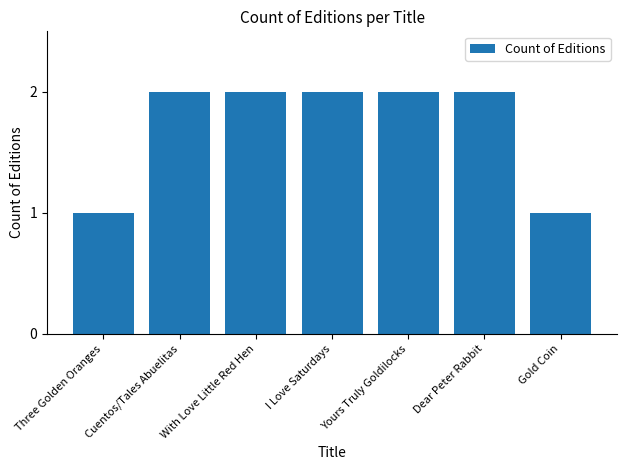

True or false: the data shows 1 at Three Golden Oranges.

True